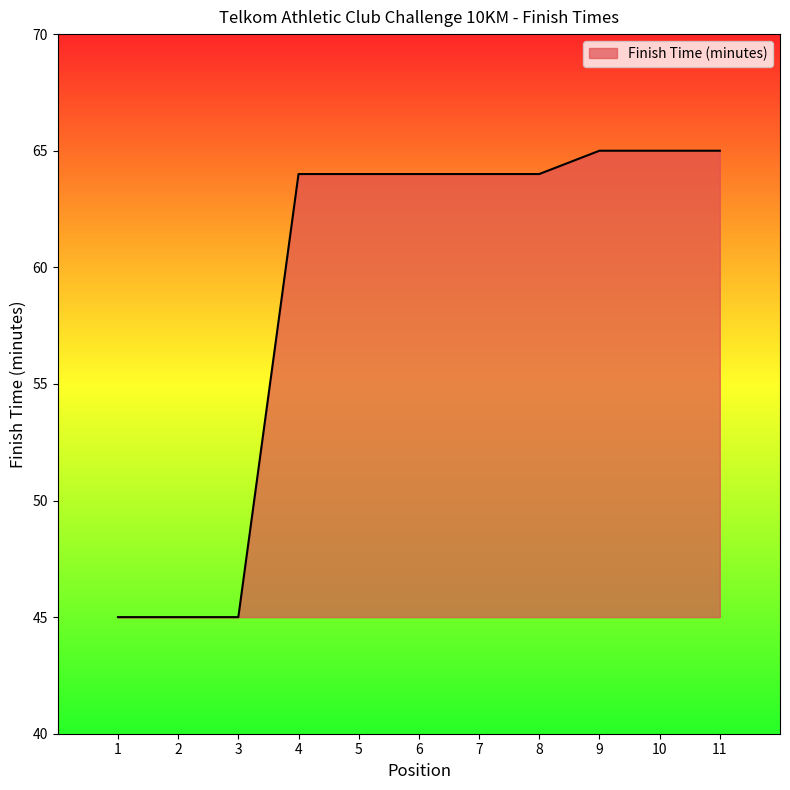

Is it true that the value at 8 is 64?

True